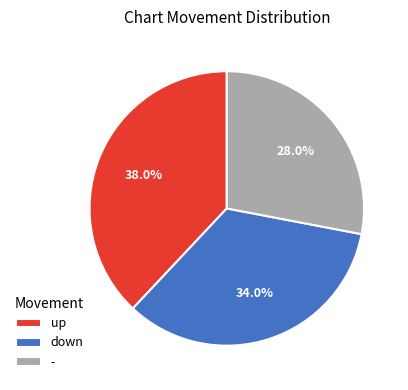

To the nearest percent, what percentage of the pie is up?

38%